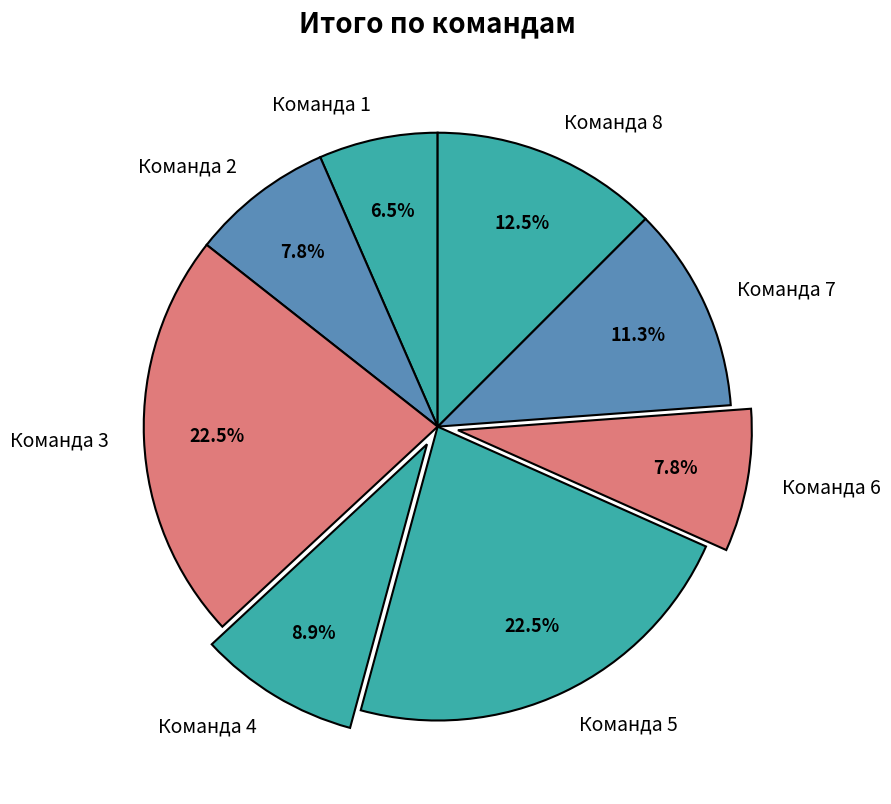

Which category has the smallest portion of the pie?

Команда 1